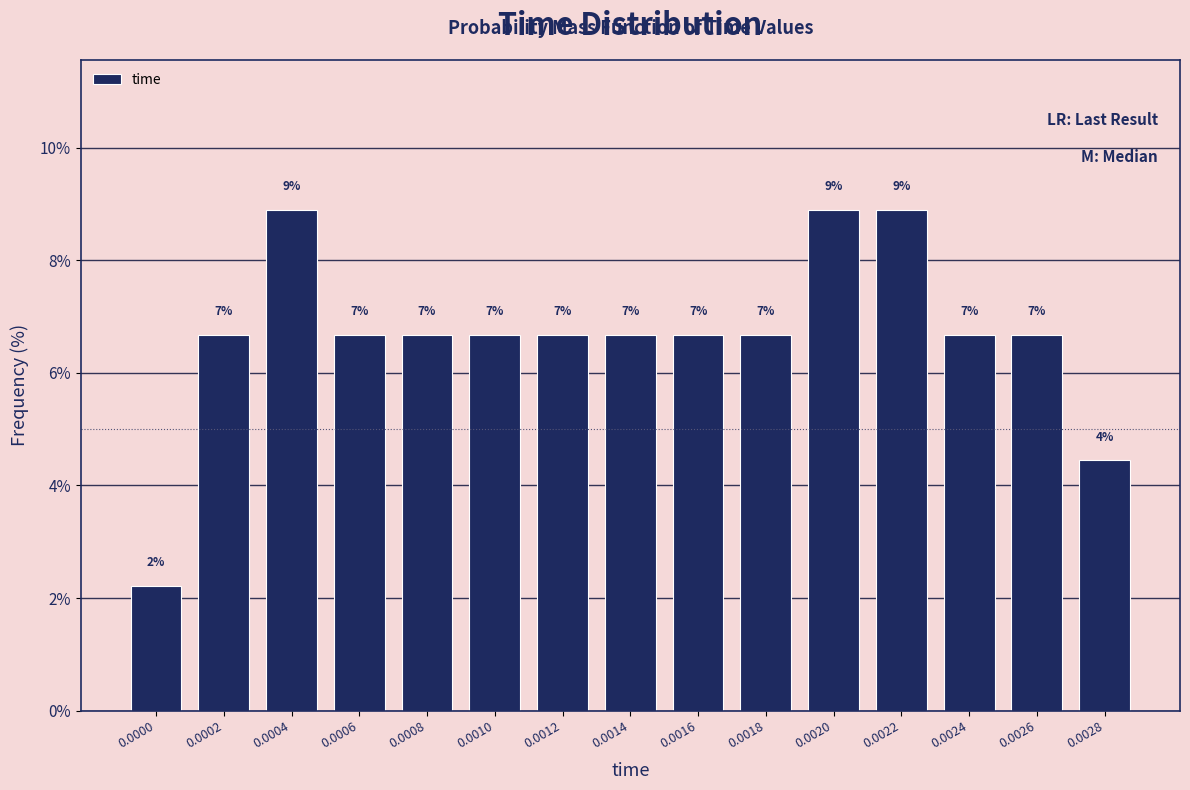

How many bars are there in total?

15